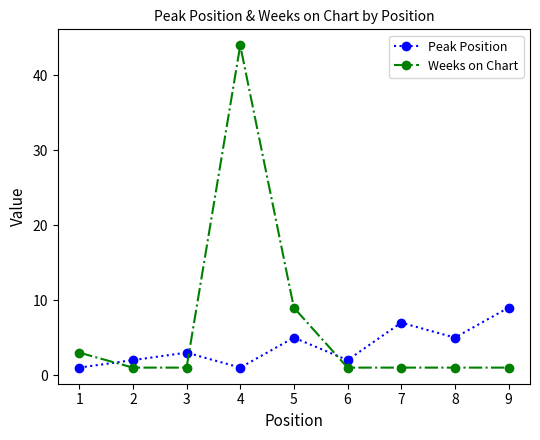

What is the difference between the highest and lowest values at 7?

6